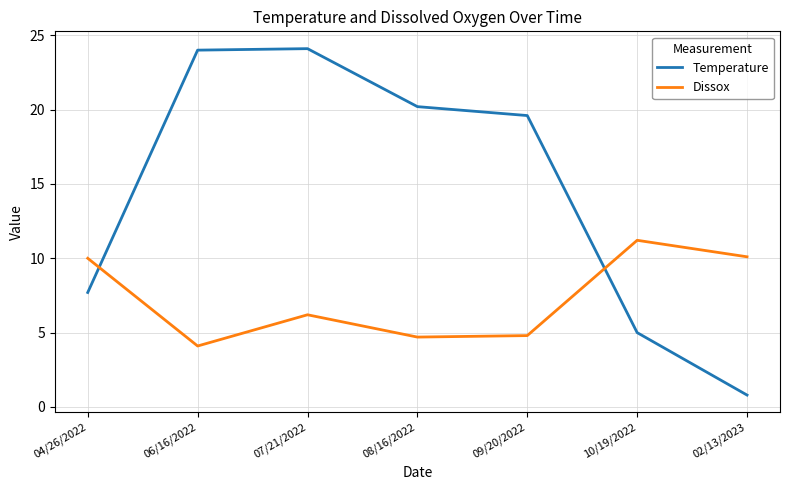

After their last crossing, which series has the higher values: Temperature or Dissox?

Dissox